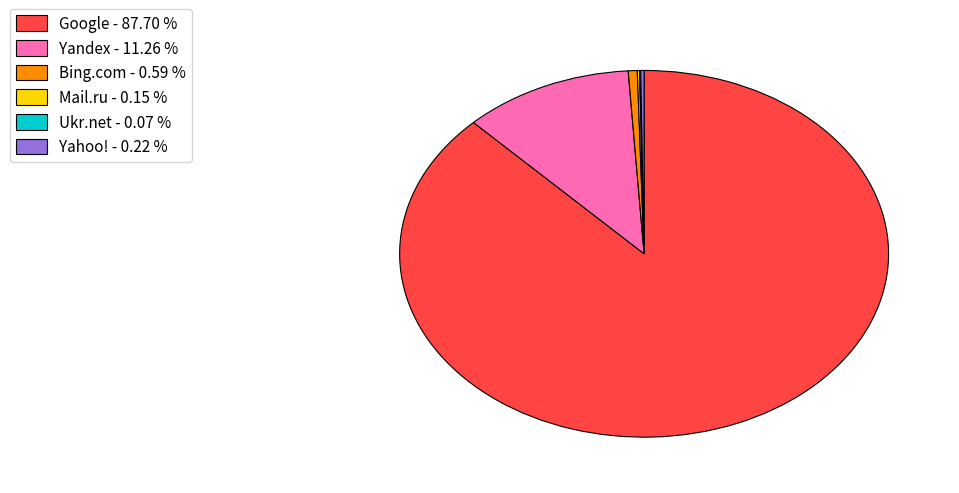

Between Yandex - 11.26 % and Bing.com - 0.59 %, which is larger?

Yandex - 11.26 %